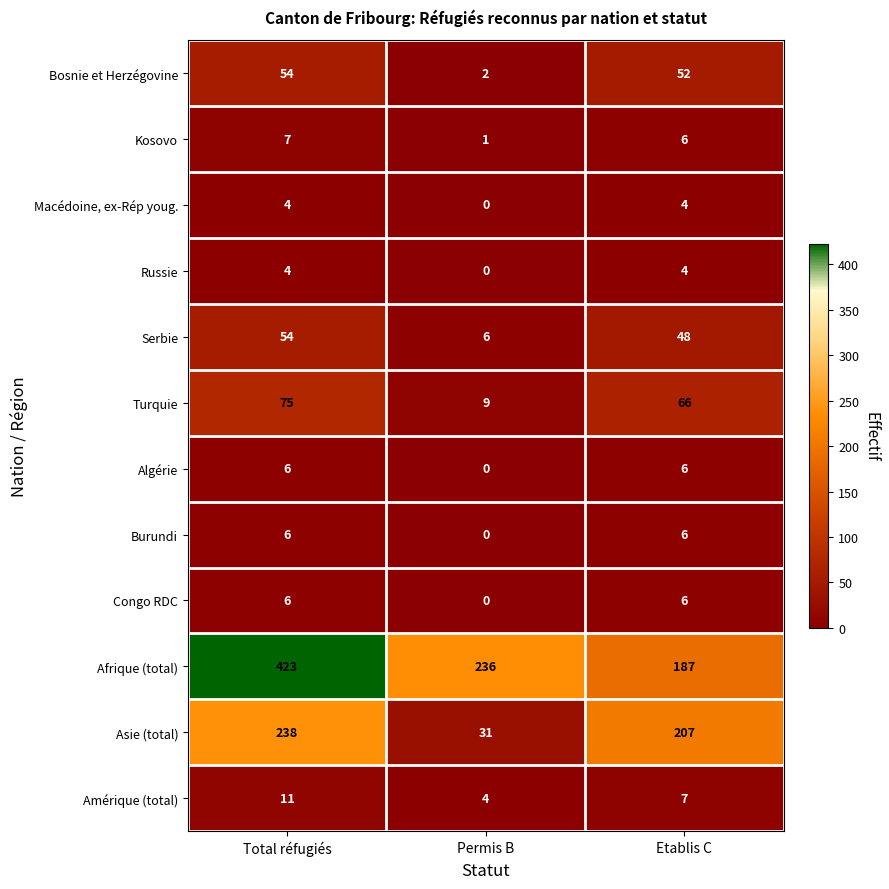

Between Total réfugiés and Etablis C, which series saw the biggest shift?

Afrique (total)